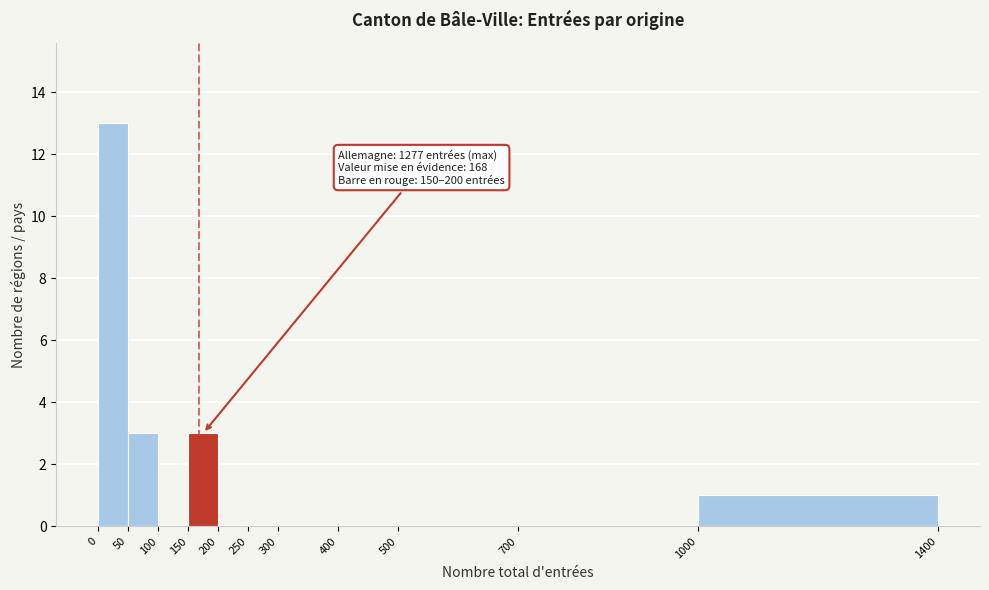

Over which range of the x-axis is the bar tallest?

0 to 50